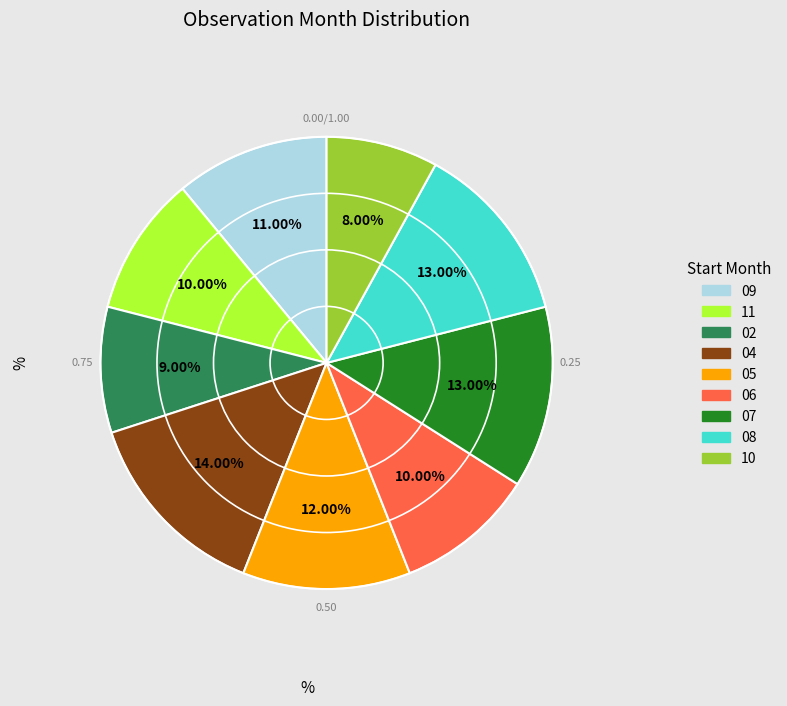

Is the sum of 05 and 09 greater than half?

No